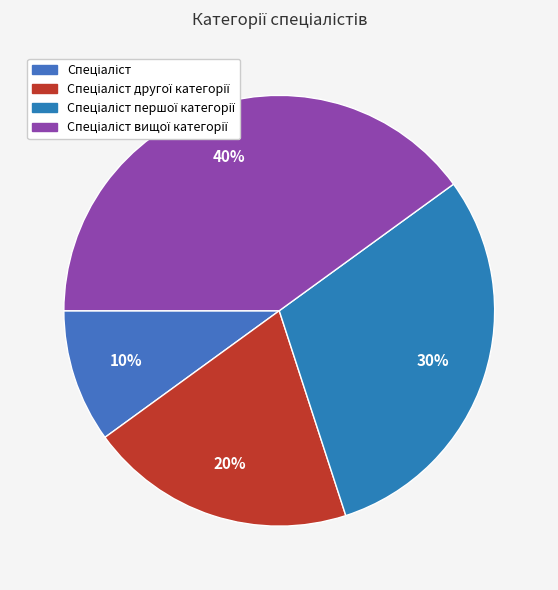

Count the number of slices in the pie.

4